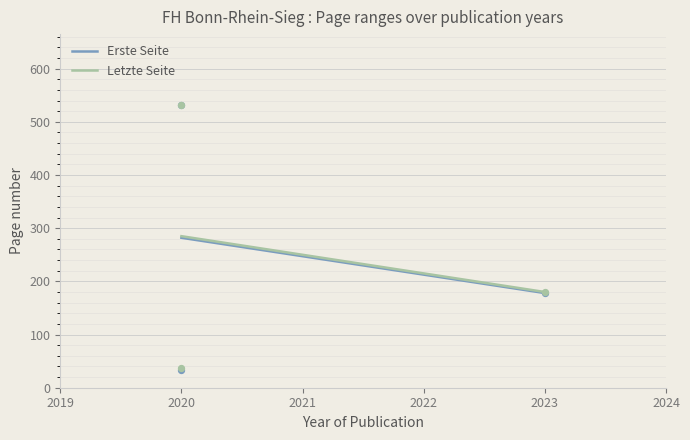

Which series contains the lowest Y value?

Erste Seite